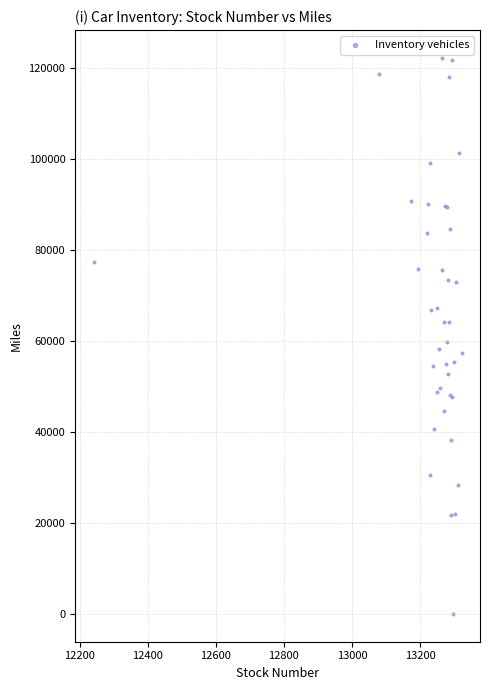

What Y value in the scatter plot is closest to 61116?

59694